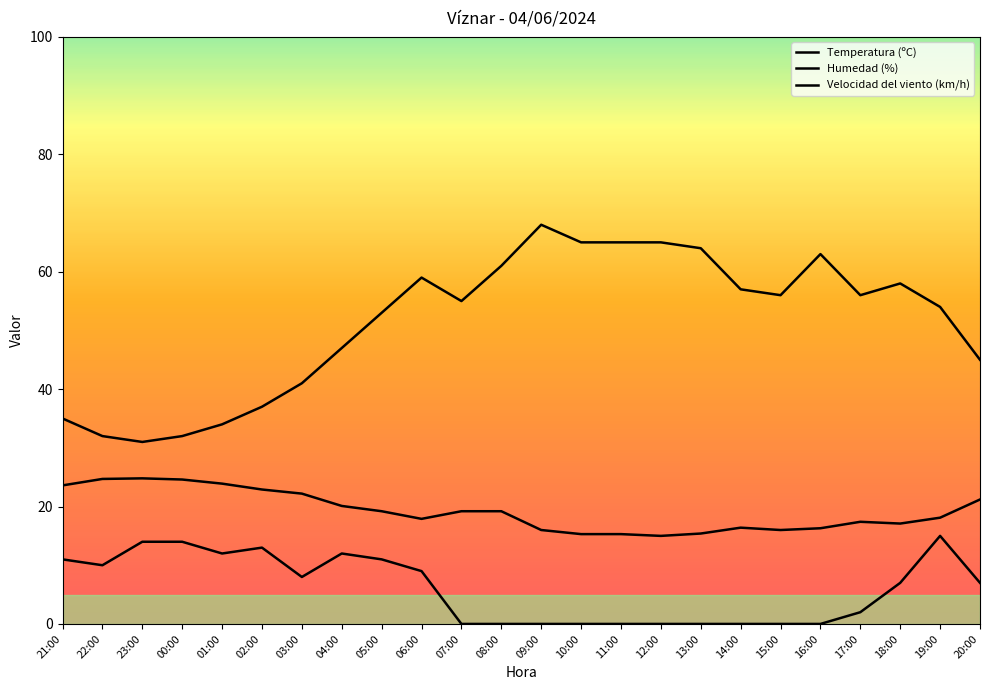

What is the highest value of the Temperatura (ºC) series?

24.8